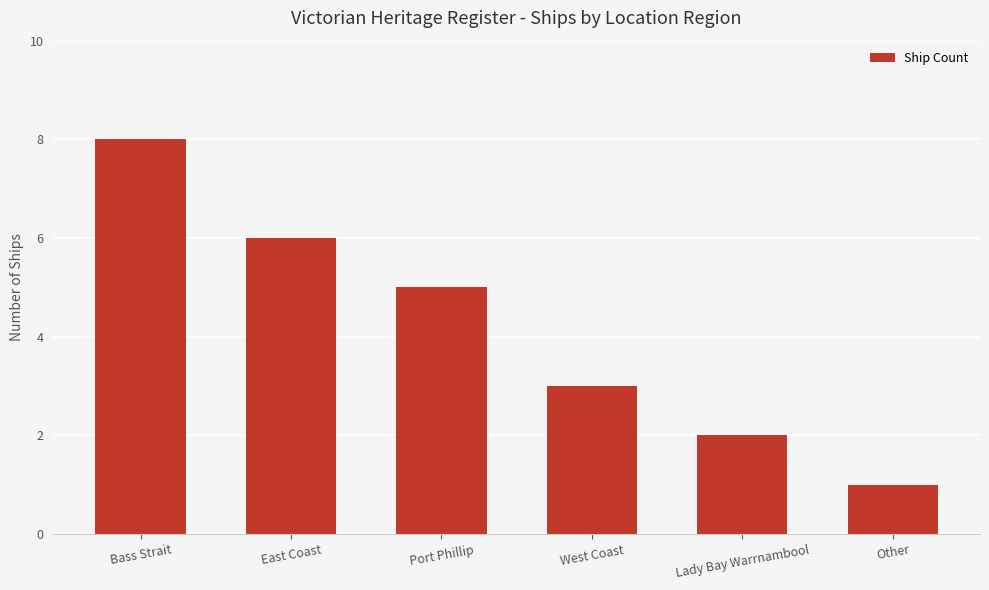

Count the number of categories in the chart.

6